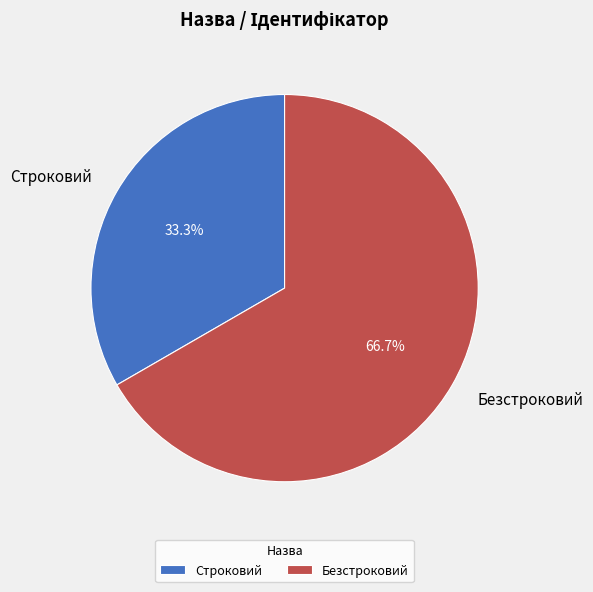

The Безстроковий slice represents 67% of the pie. True or false?

True